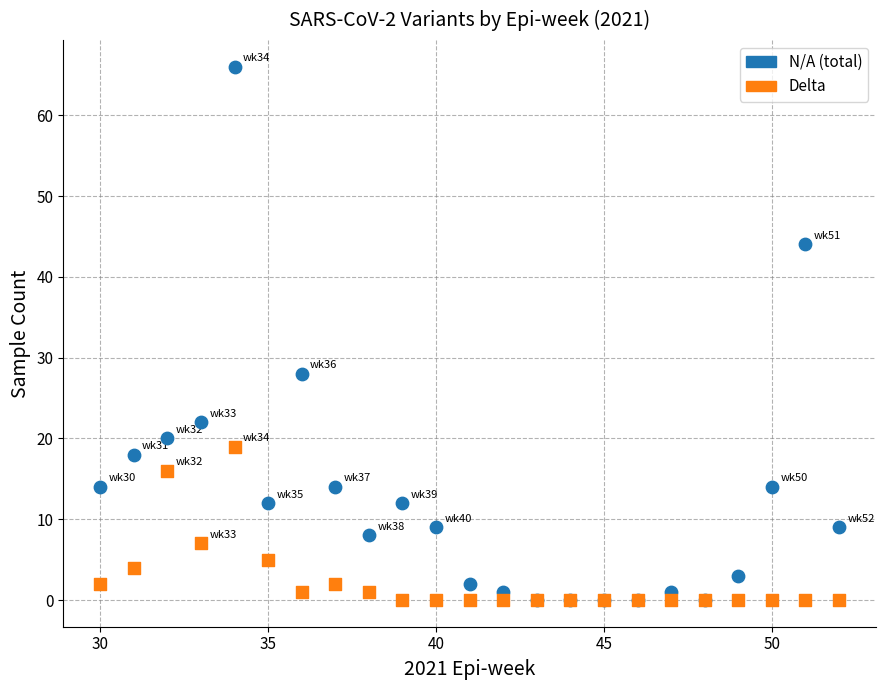

What are all the series names shown in the legend?

N/A (total), Delta